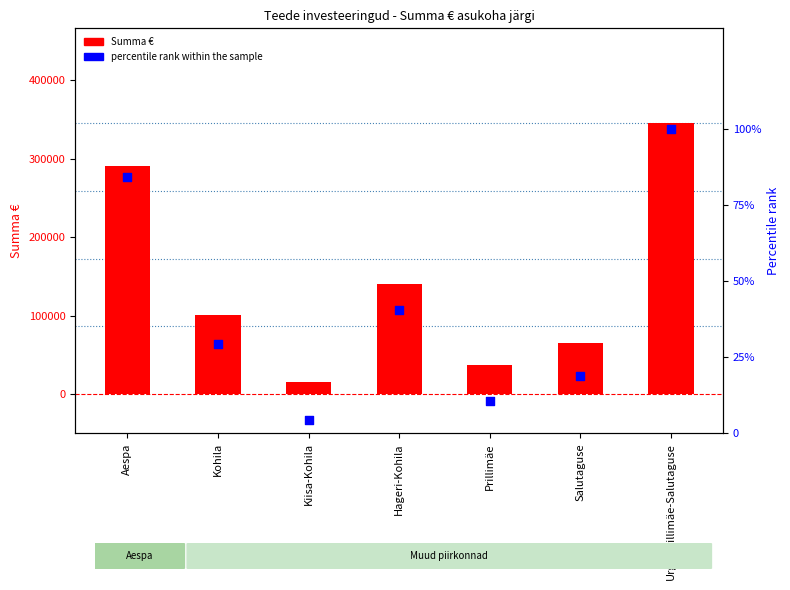

Which series has the largest Y range (max minus min)?

Summa €